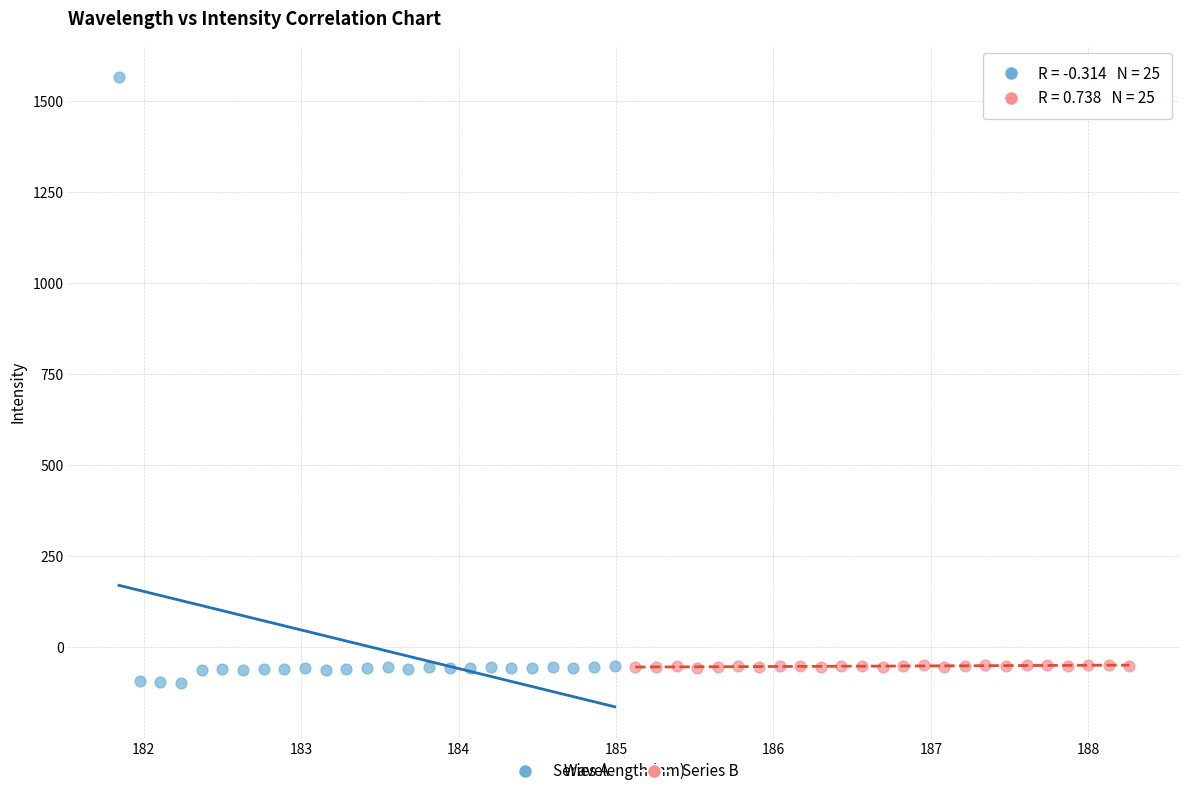

Which series reaches the maximum Y coordinate?

Series A